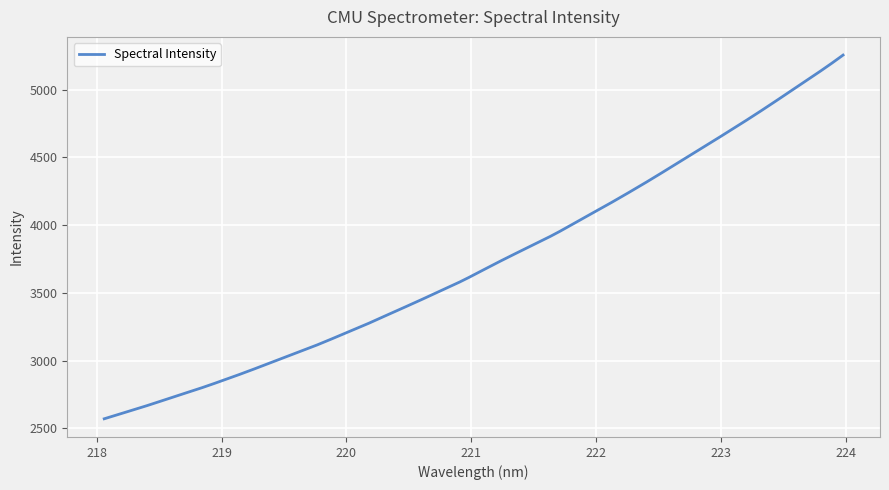

What is the maximum value shown in the chart?

5256.4